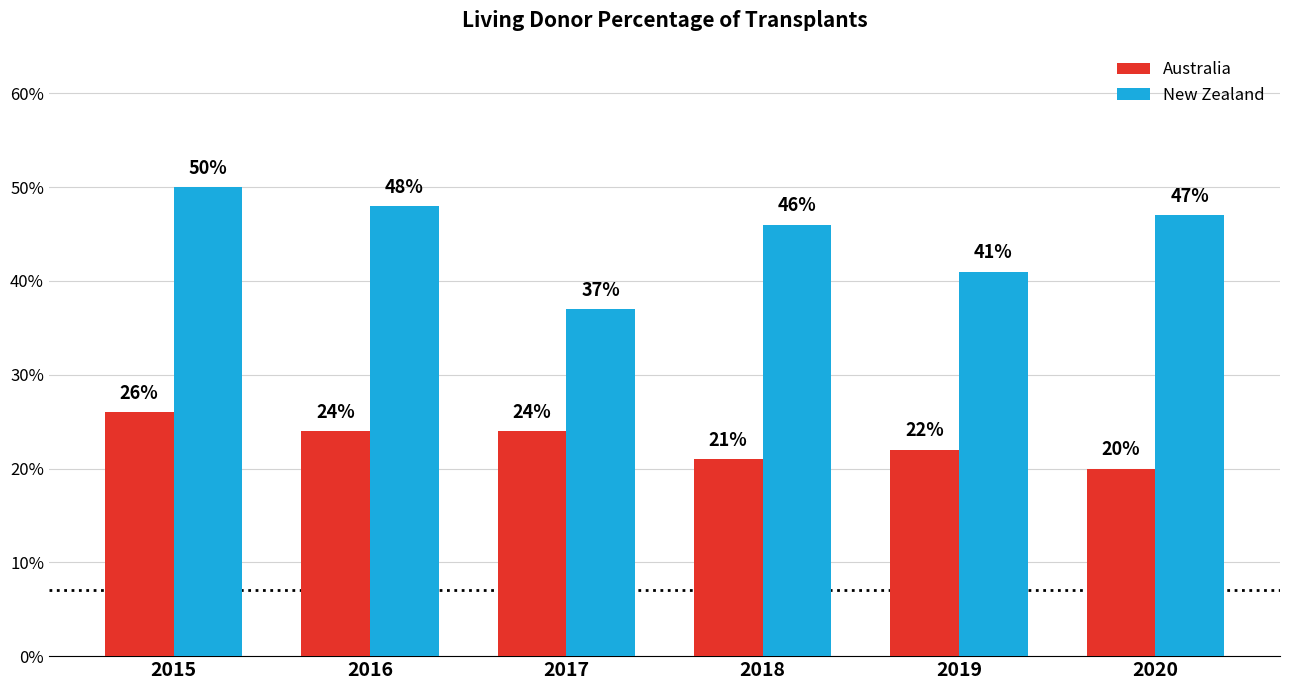

Does the chart contain any negative values?

No